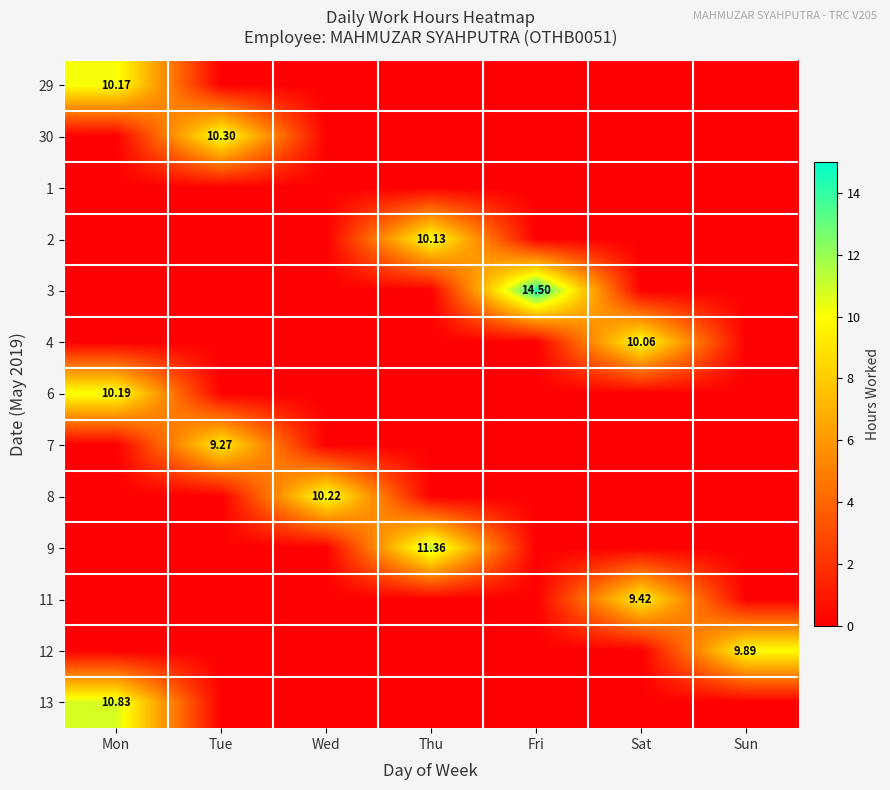

Is it true that 2 equals 6.9 at Fri?

False